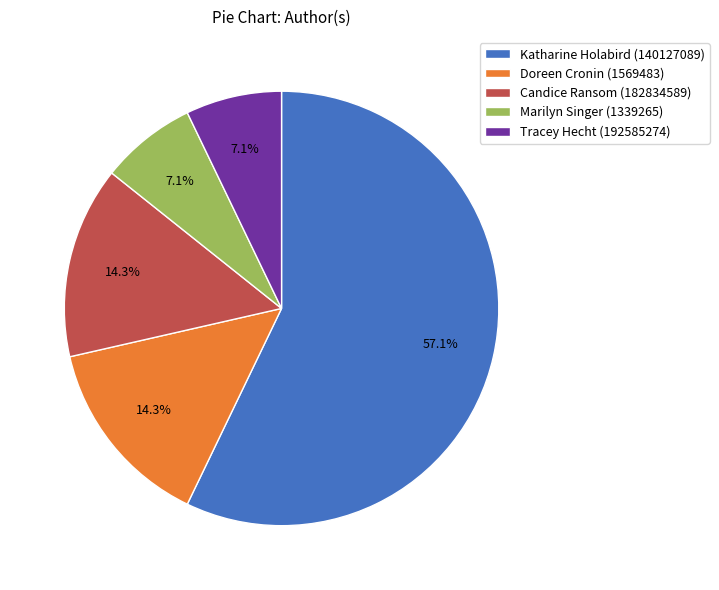

Is the sum of Marilyn Singer (1339265) and Katharine Holabird (140127089) greater than half?

Yes